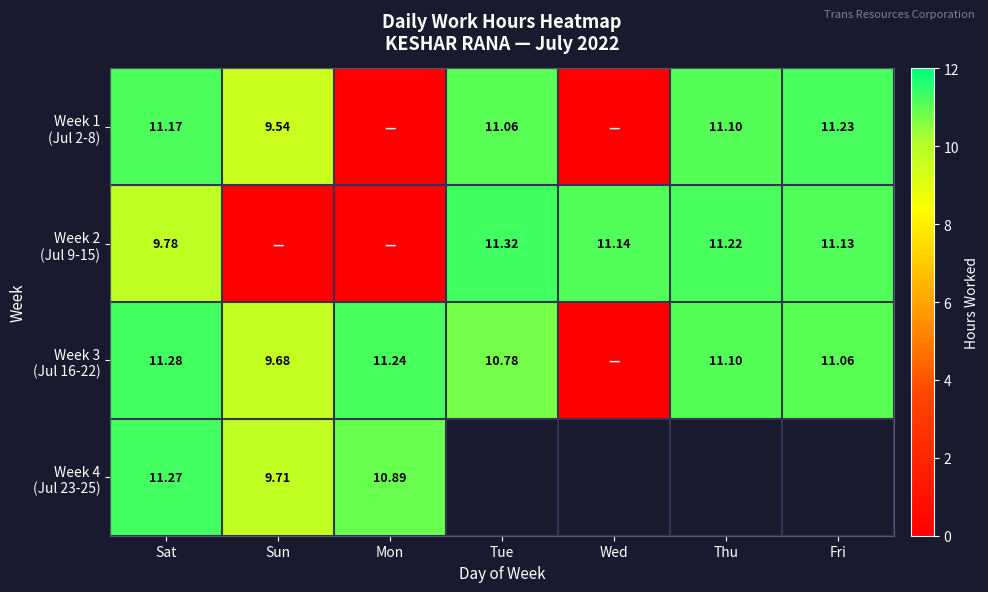

Between Sat and Wed, which series saw the biggest shift?

Week 3 (Jul 16-22)